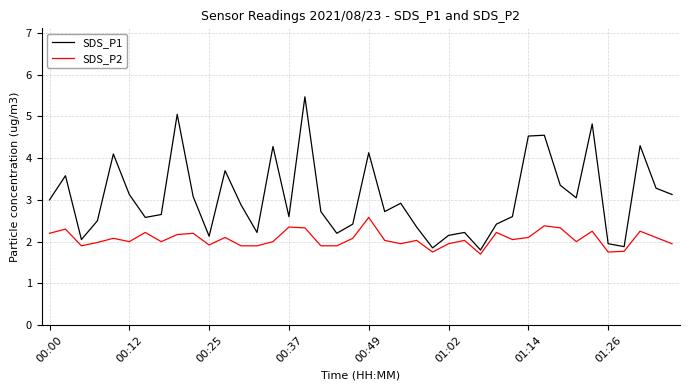

Which series has the largest total across all categories?

SDS_P1